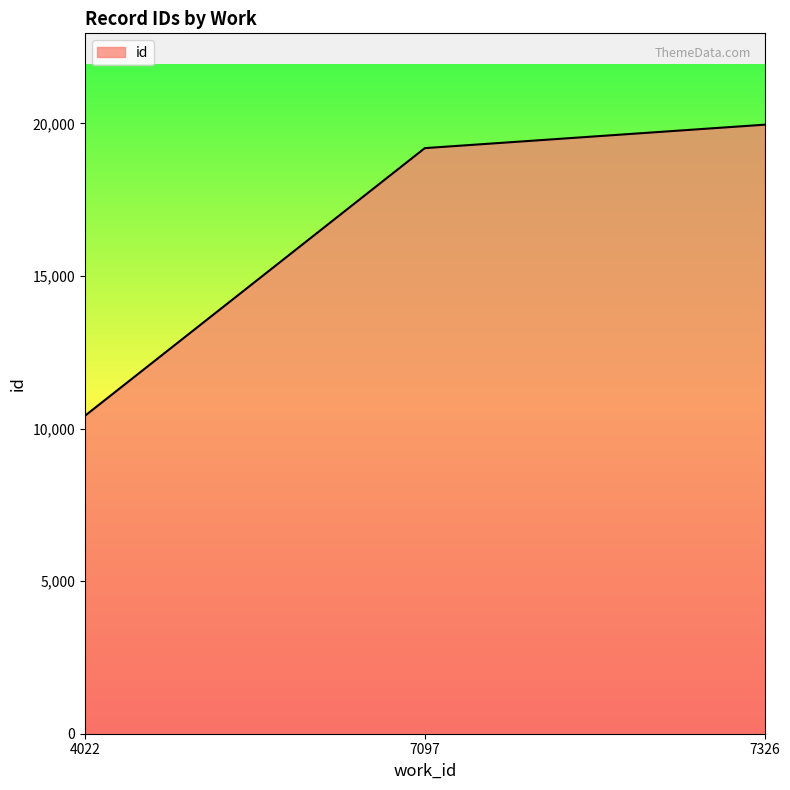

Which has a higher value, 7326 or 4022?

7326